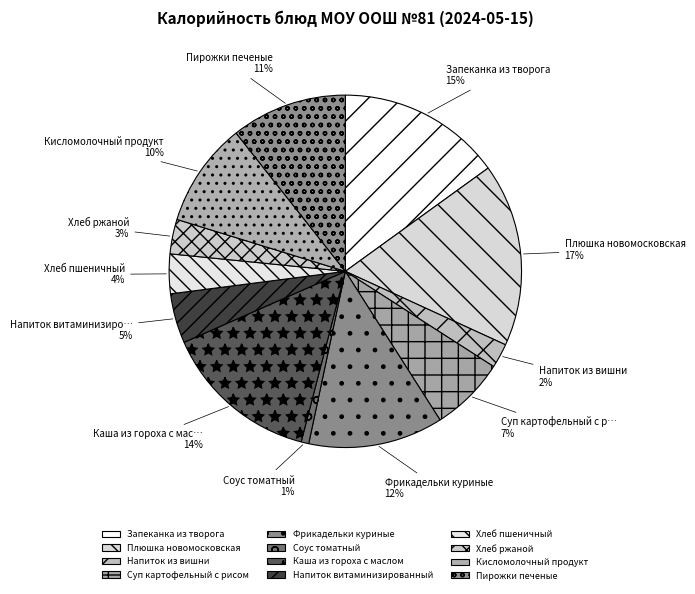

Which slice is the smallest?

Соус томатный